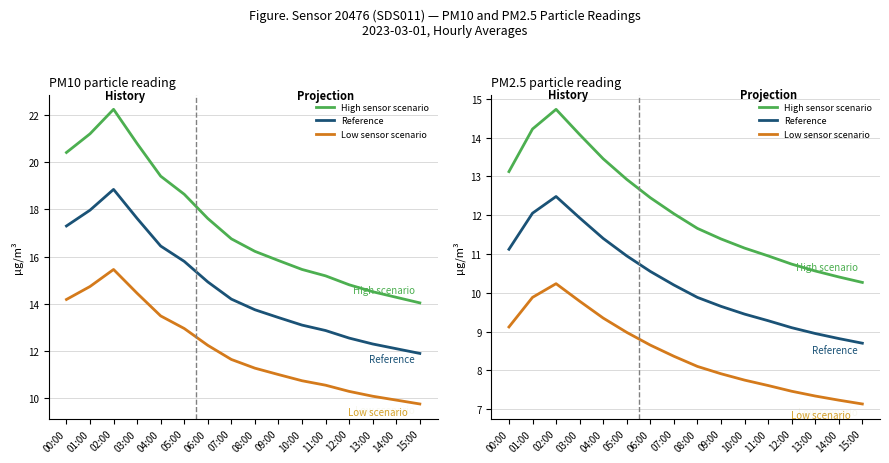

Is the value of Reference at 14:00 greater than the value of Low sensor scenario at 14:00?

Yes